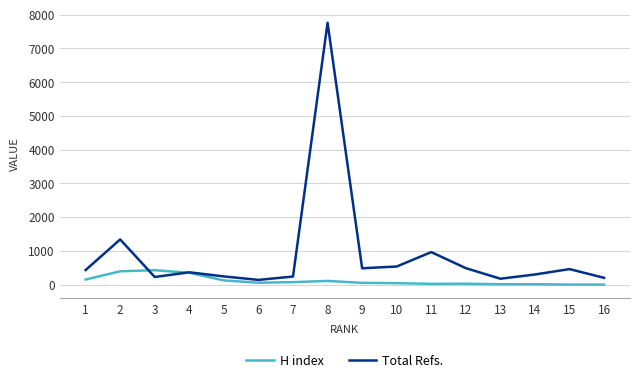

Which label corresponds to the largest value in the chart?

8